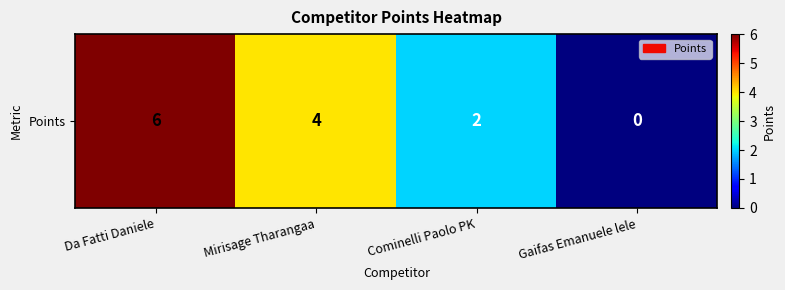

List the labels in order of value, largest first.

Da Fatti Daniele, Mirisage Tharangaa, Cominelli Paolo PK, Gaifas Emanuele lele